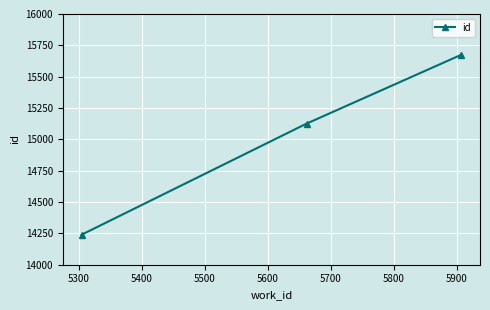

How many values are between 14240 and 15674?

3